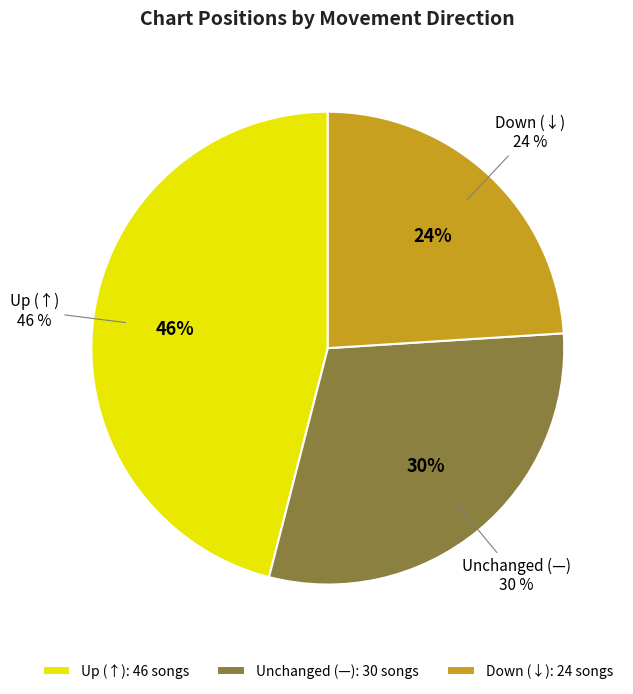

Is it true that down is 34% of the pie?

False